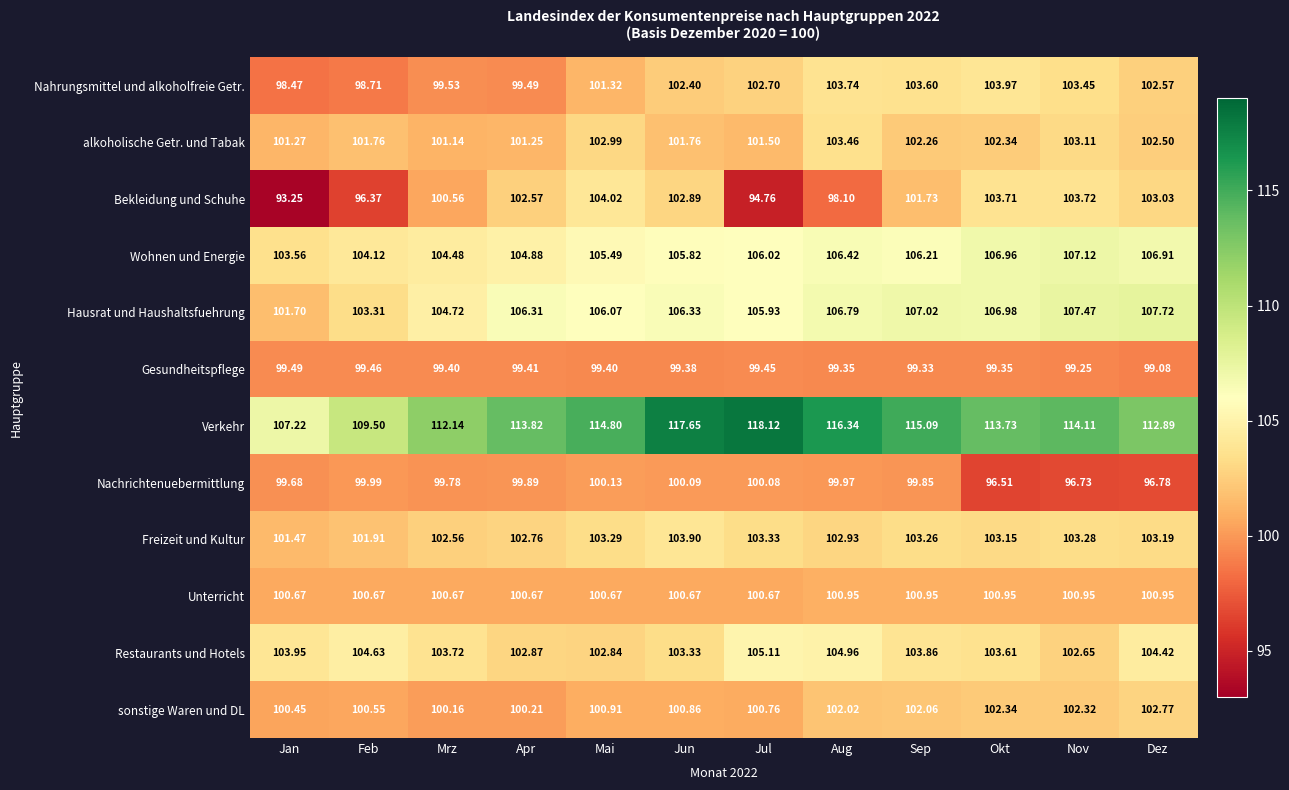

At which category is the sum across all series the highest?

Sep